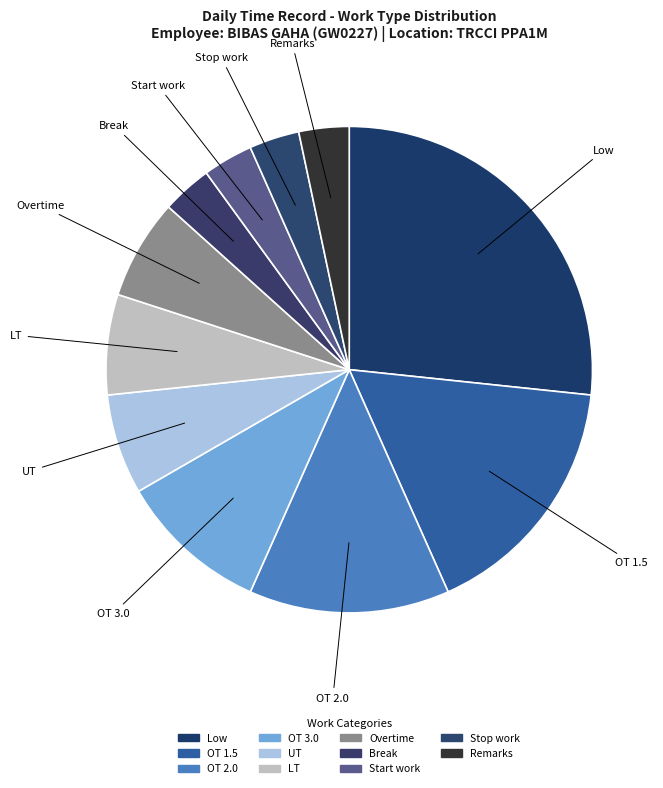

How many slices are in this pie chart?

11